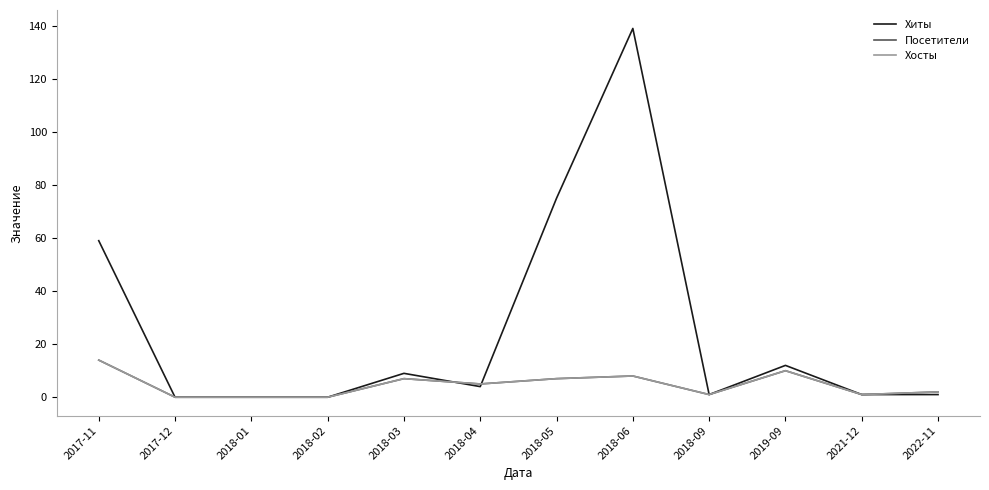

Does the chart have visible grid lines?

No